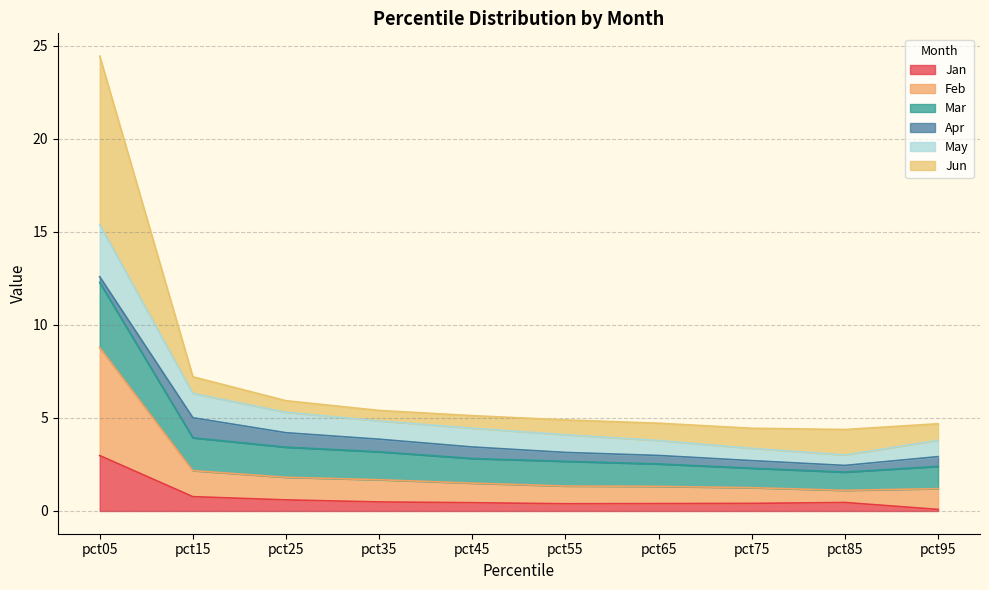

The value of May at pct55 is 2.2. True or false?

False